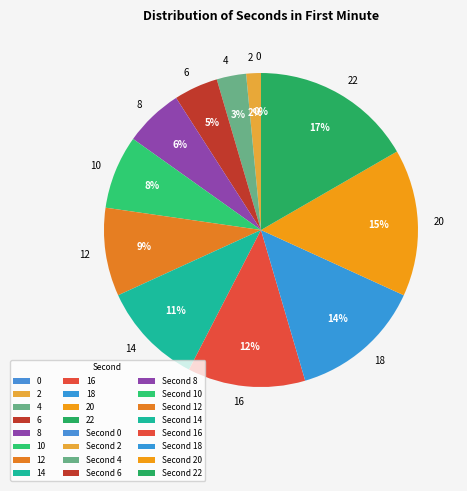

Count the number of slices in the pie.

12